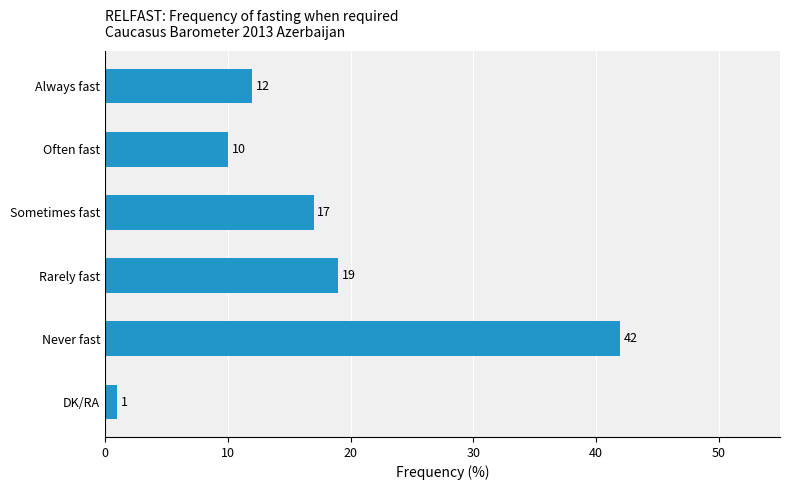

Is it true that the value at Never fast is 42?

True